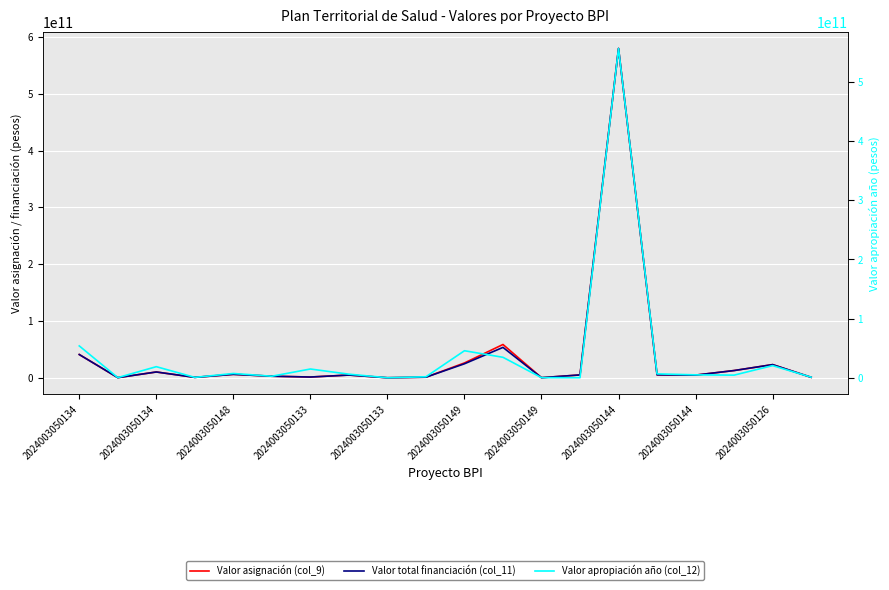

Is it true that Valor apropiación año (col_12) equals 13733444629 at 2024003050126?

False